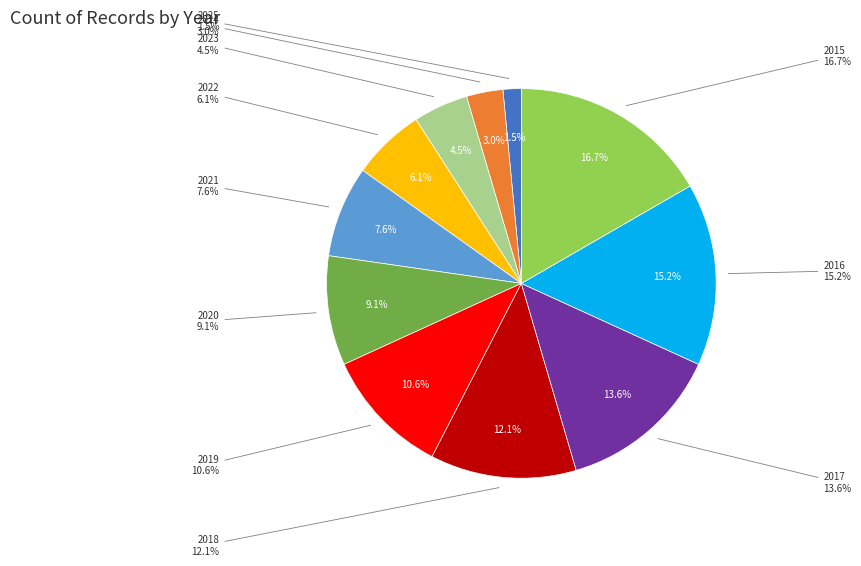

How many segments does this pie chart have?

11